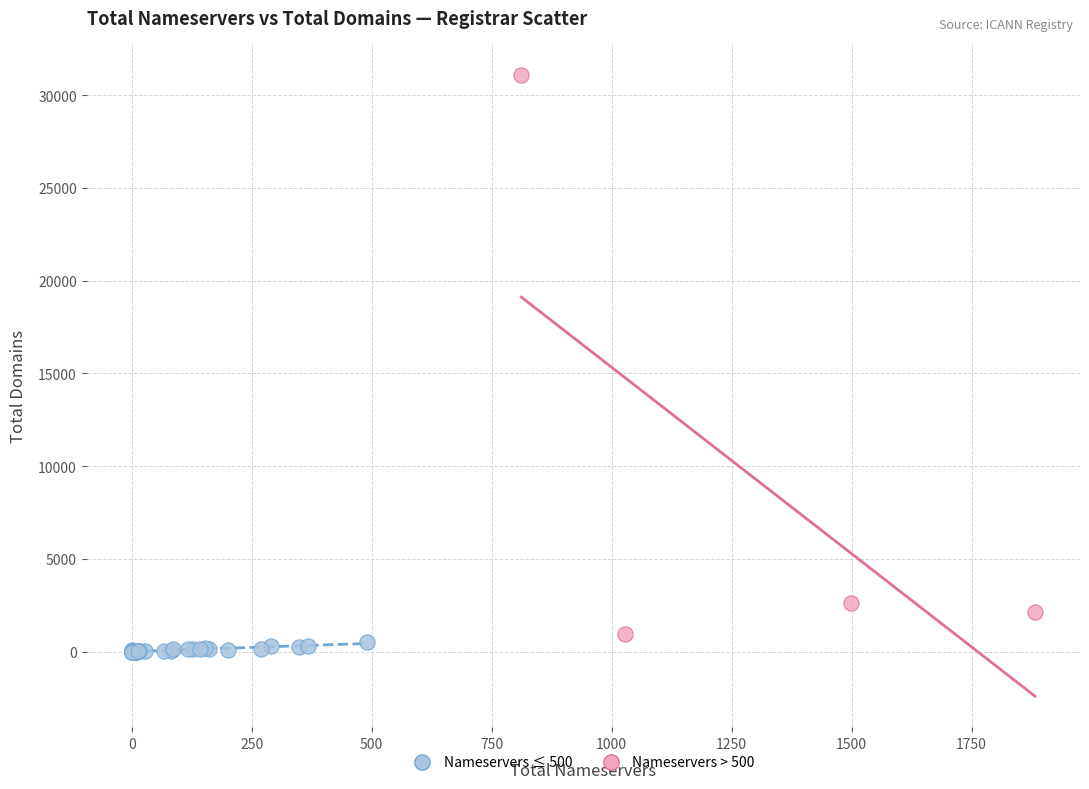

Which series contains the highest Y value?

Nameservers > 500